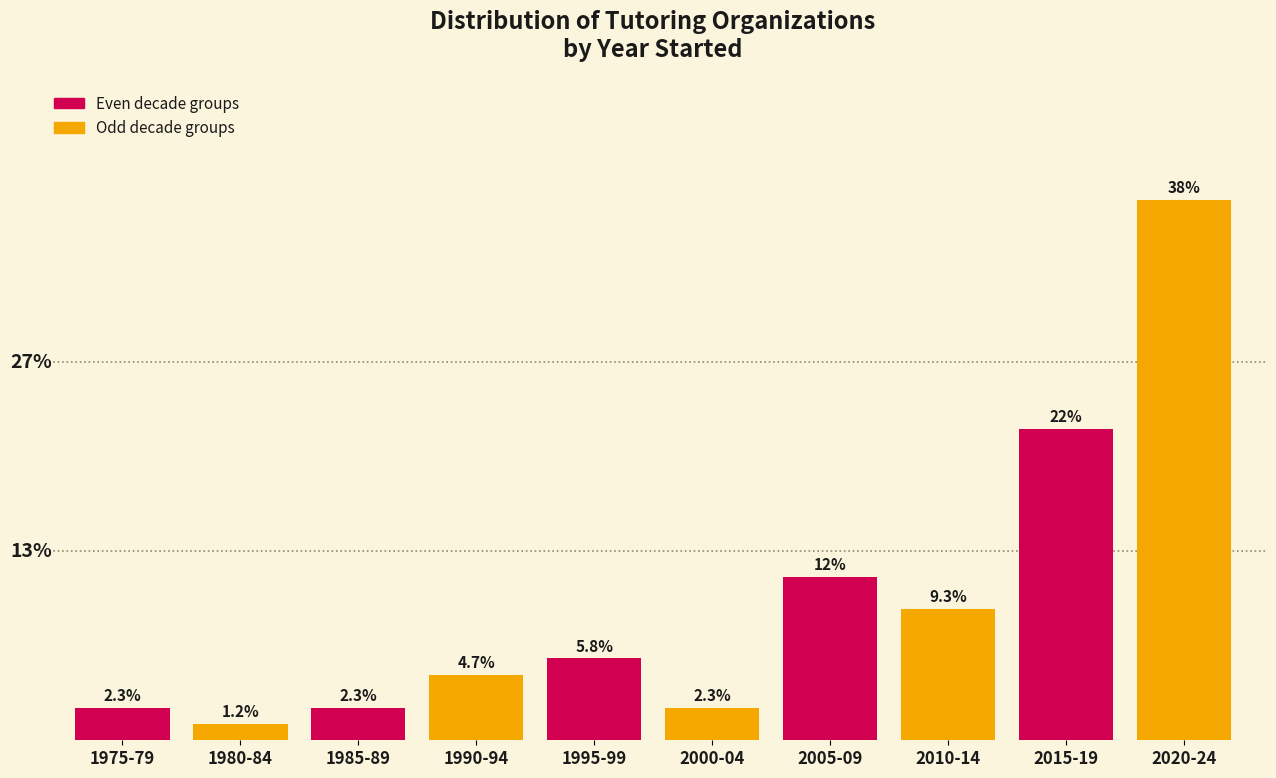

At which category is the sum across all series the highest?

2015-19